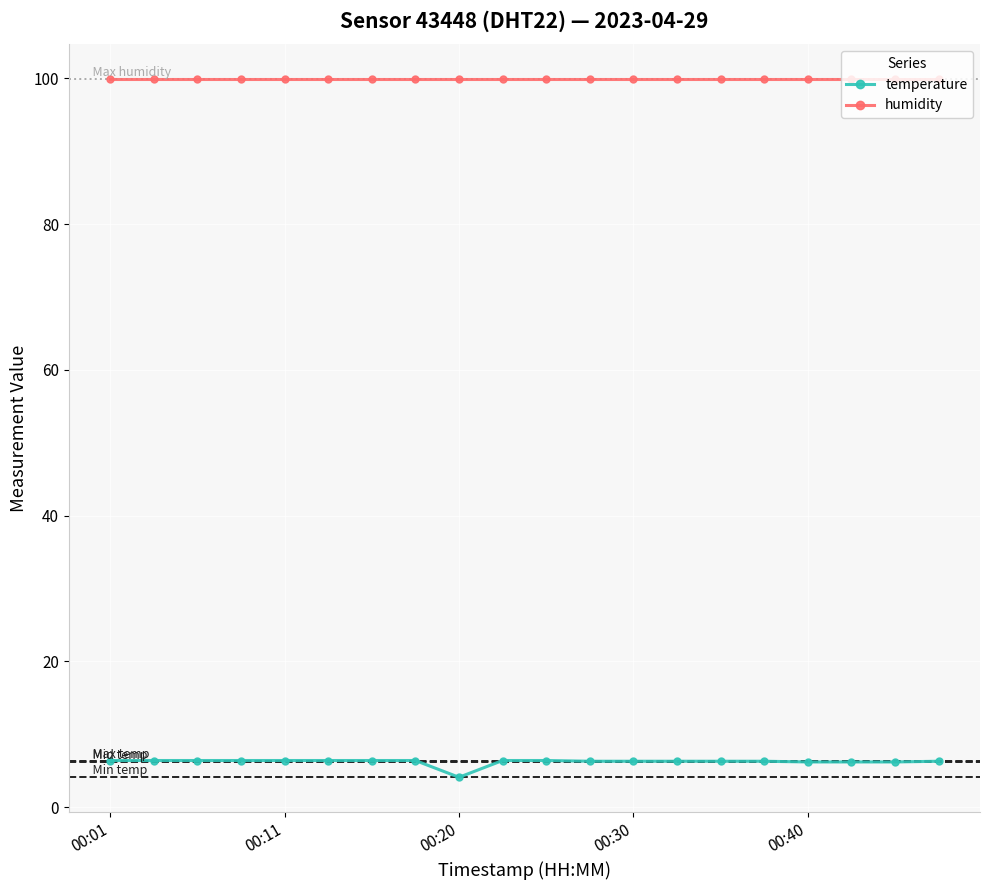

What is the sum of all temperature values?

124.5